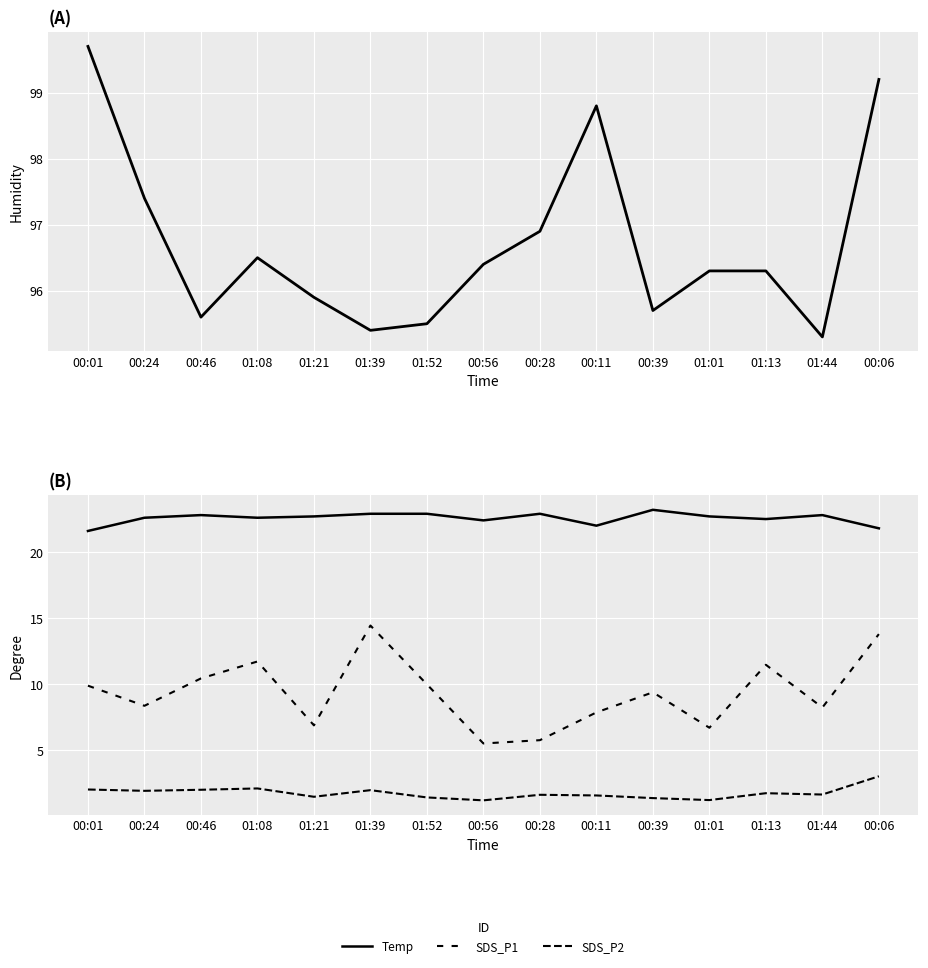

True or false: SDS_P1 and Temp intersect in this chart.

False